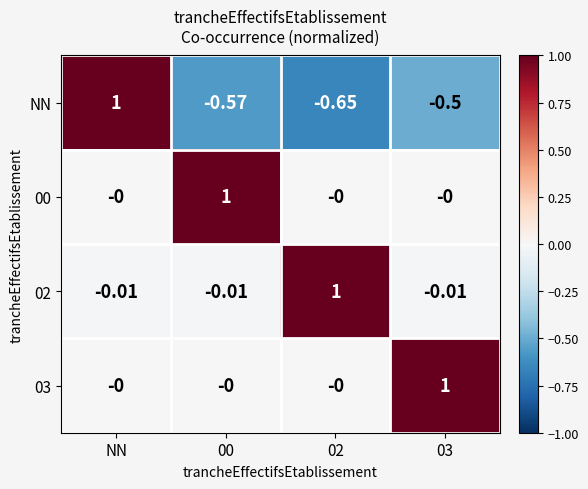

How many distinct data groups are displayed?

4